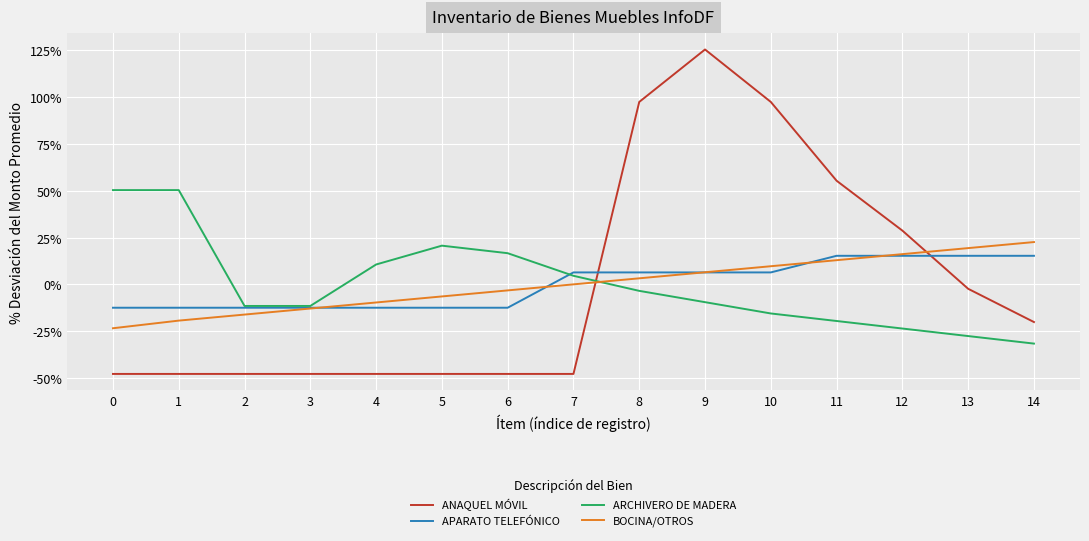

What is the lowest value of the BOCINA/OTROS series?

-23.4